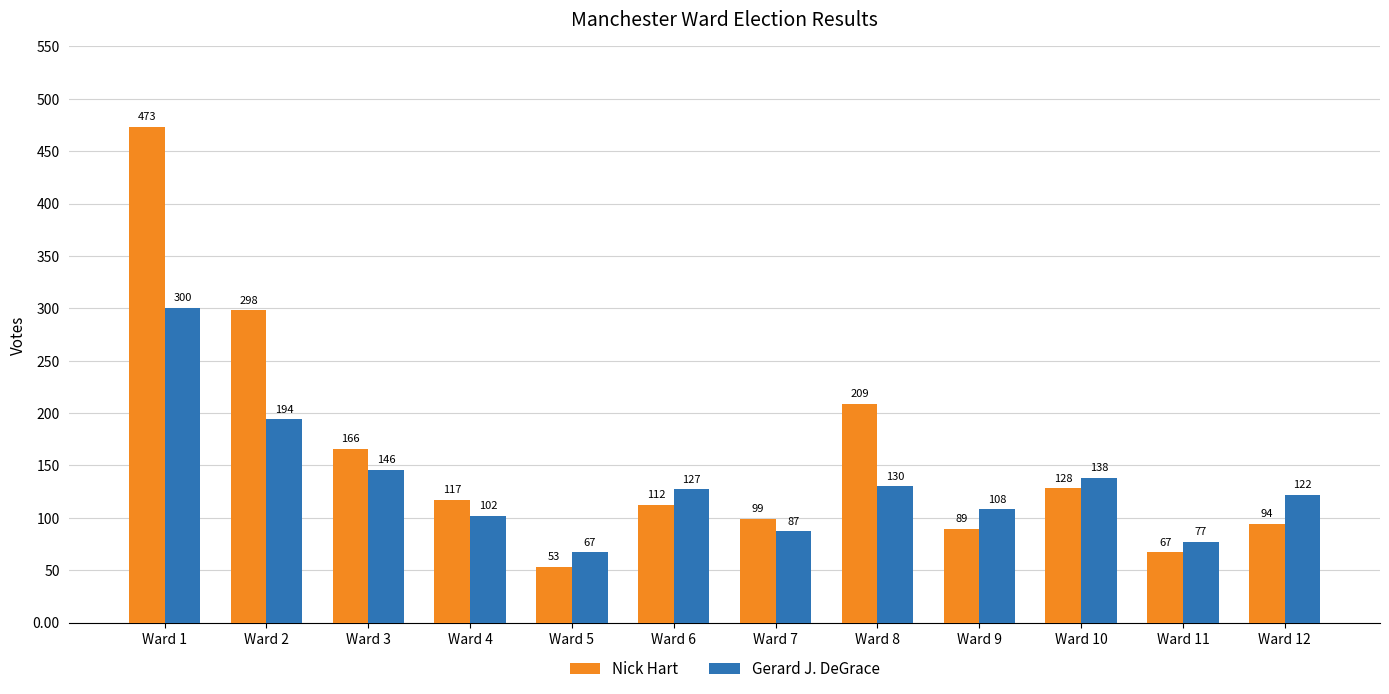

Read the Nick Hart value at Ward 3, to the nearest 10.

170